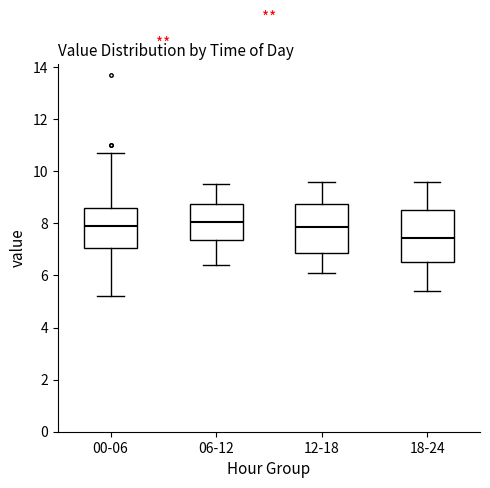

Reading left to right, transcribe this box plot: for each box, give where its median line is, the range the box spans, and where its two whiskers end, as read against the y-axis. The values are not printed on the chart, so give them approximately, as read against the axis.

00-06: median 8.0, box 7.0 to 8.6, whiskers 5.2 to 10.8
06-12: median 8.0, box 7.4 to 8.8, whiskers 6.4 to 9.6
12-18: median 7.8, box 6.8 to 8.8, whiskers 6.2 to 9.6
18-24: median 7.4, box 6.6 to 8.6, whiskers 5.4 to 9.6